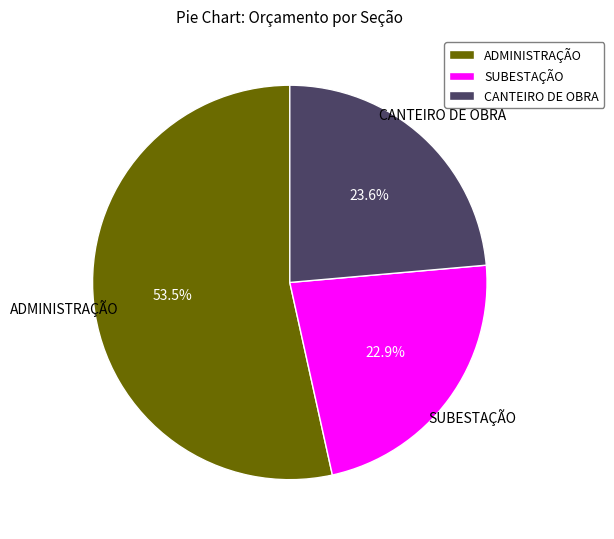

To the nearest percent, what portion does SUBESTAÇÃO represent?

23%